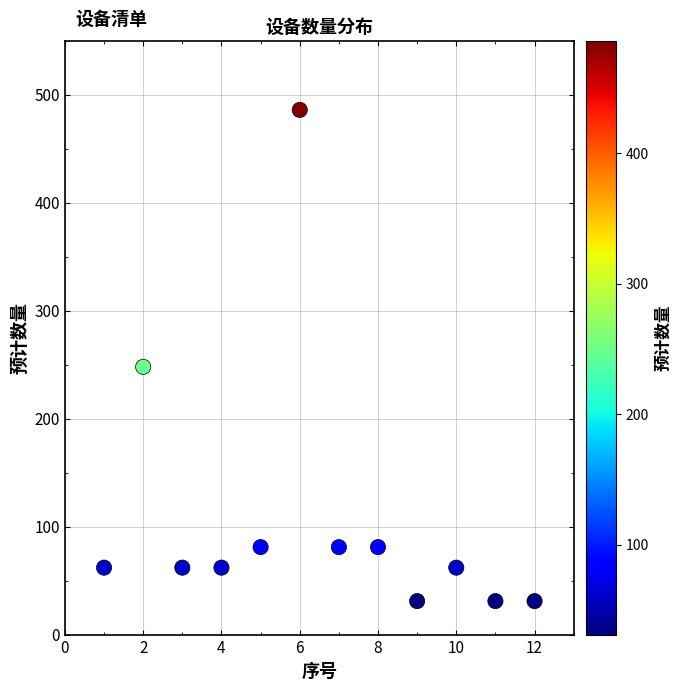

What is the range of Y values (max minus min)?

455